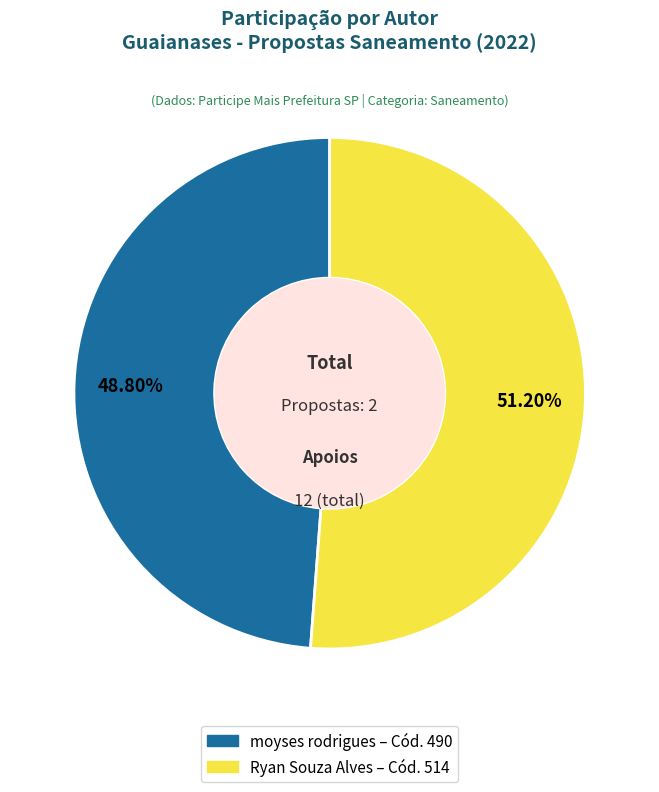

What is the largest slice in the pie chart?

Ryan Souza Alves